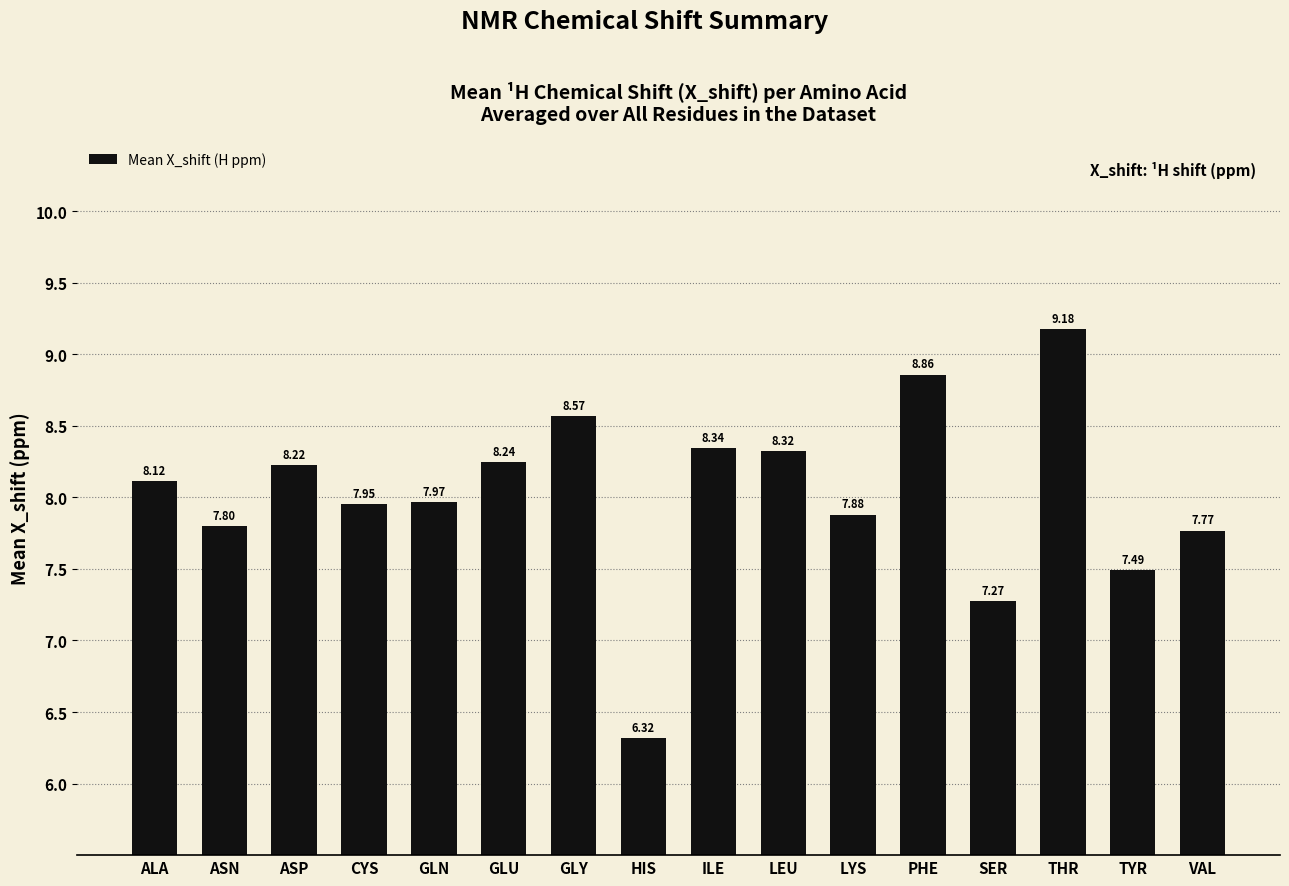

Where does the data first go above 8?

ALA